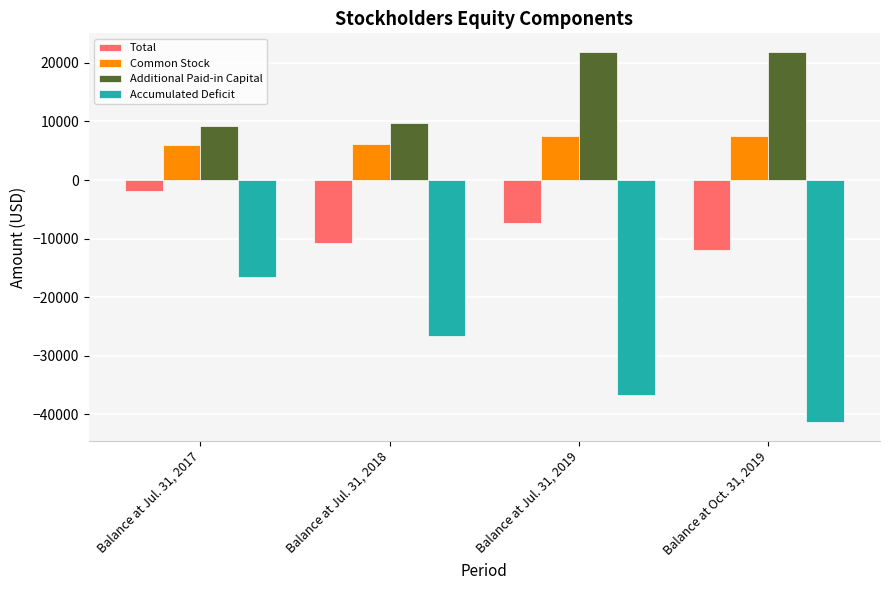

Is the value of Accumulated Deficit at Balance at Jul. 31, 2018 greater than the value of Common Stock at Balance at Jul. 31, 2017?

No